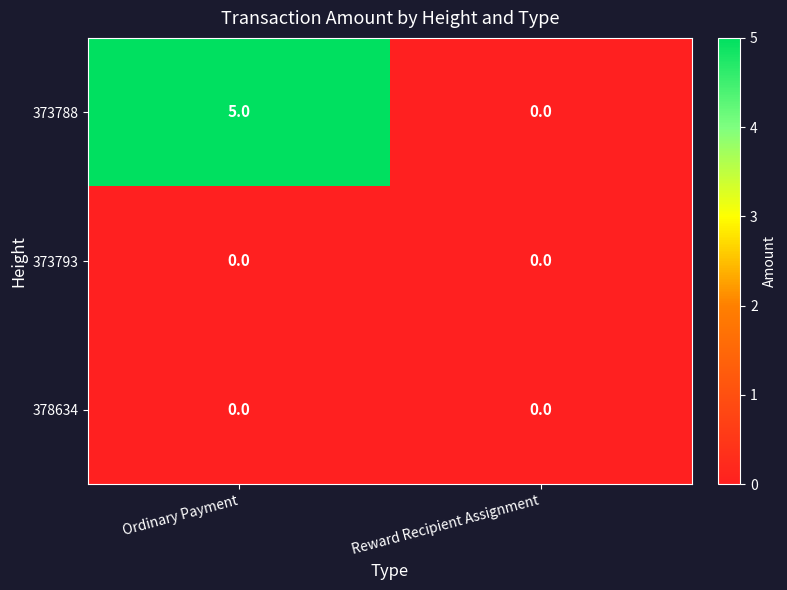

Reading right to left, list all the values displayed in this chart.

373788: Reward Recipient Assignment=0	Ordinary Payment=5
373793: Reward Recipient Assignment=0	Ordinary Payment=0
378634: Reward Recipient Assignment=0	Ordinary Payment=0